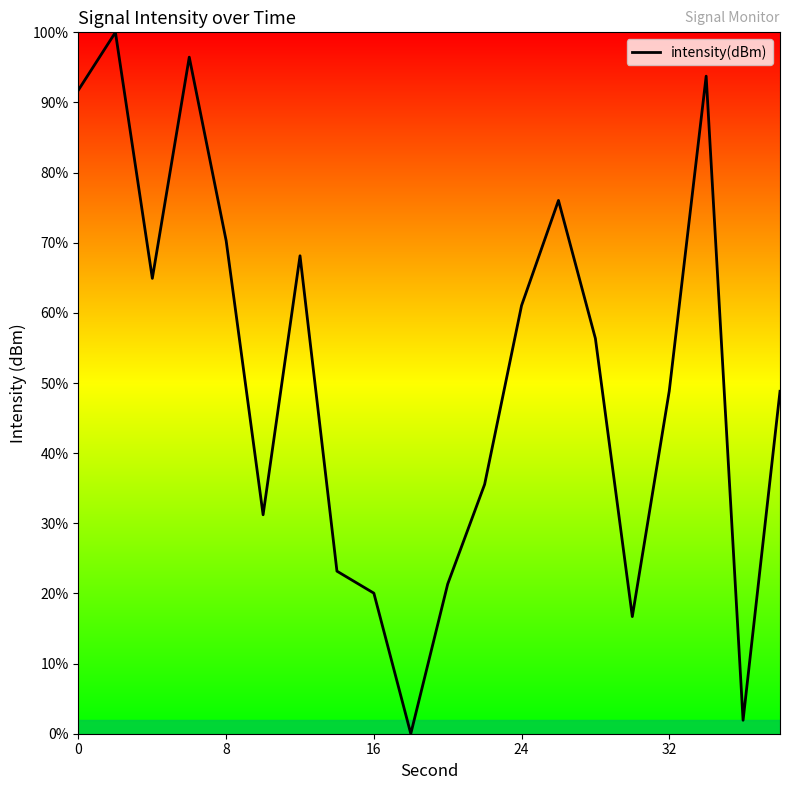

What is the greatest value displayed?

100.0